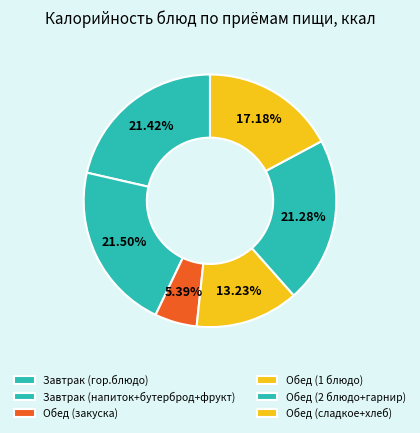

Count the number of slices in the pie.

6